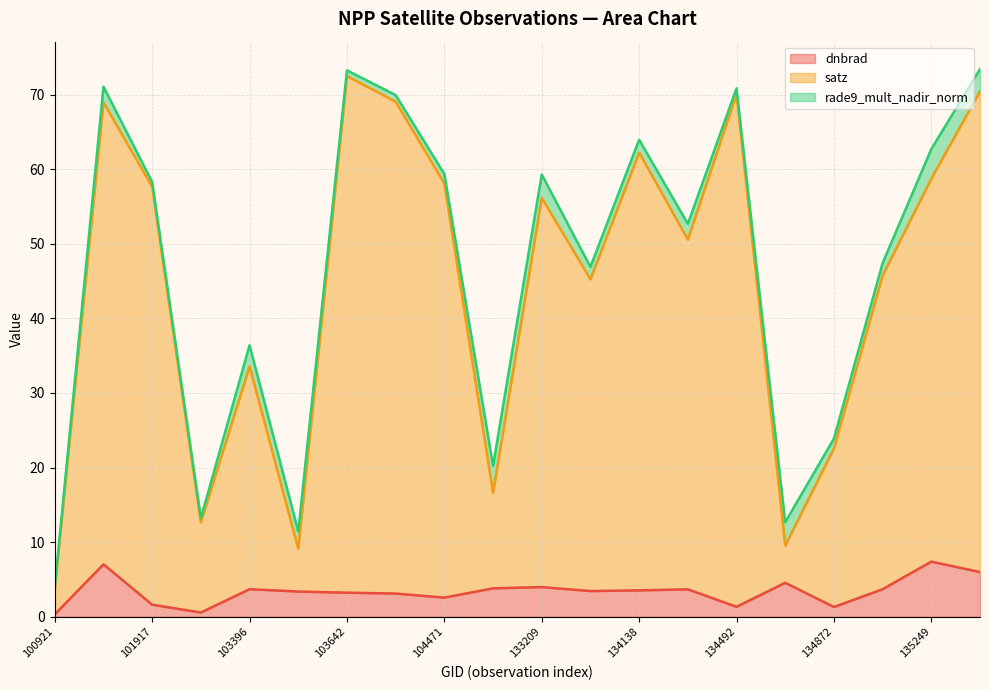

At which label does satz first exceed 56?

101805